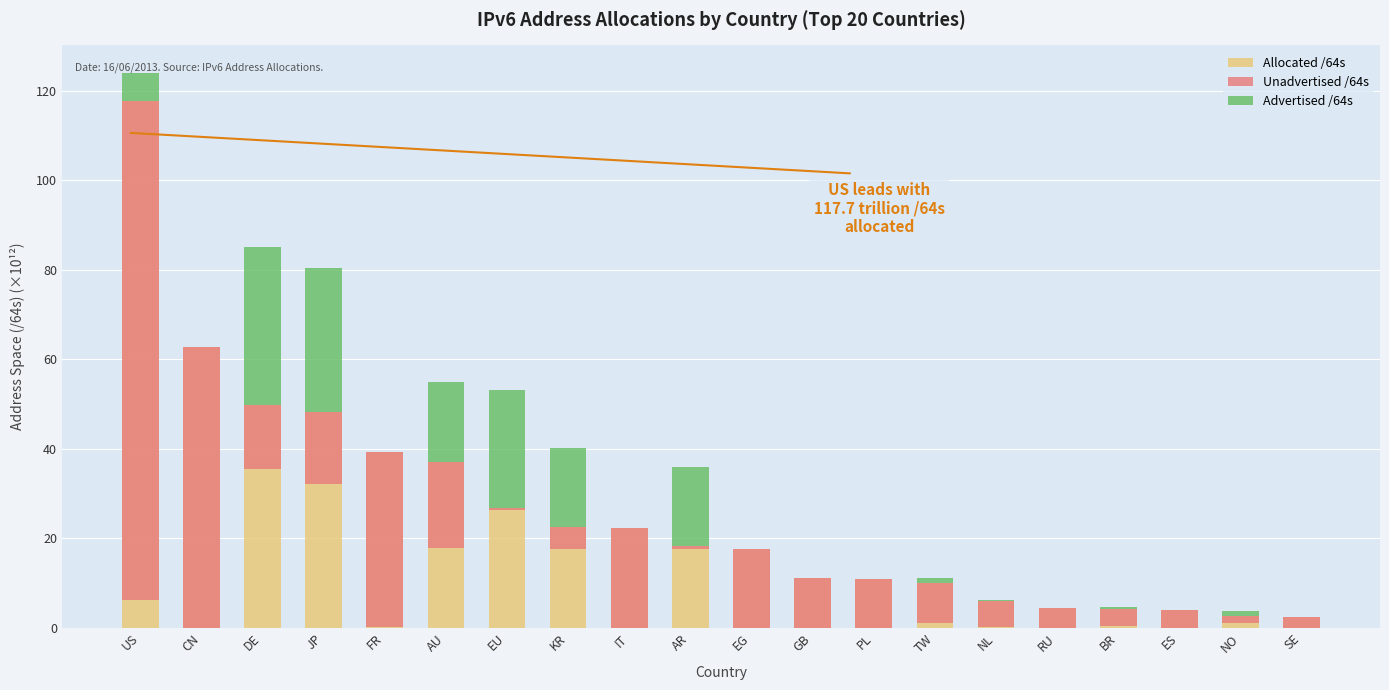

The Unadvertised /64s series shows 3.9 at ES. True or false?

True